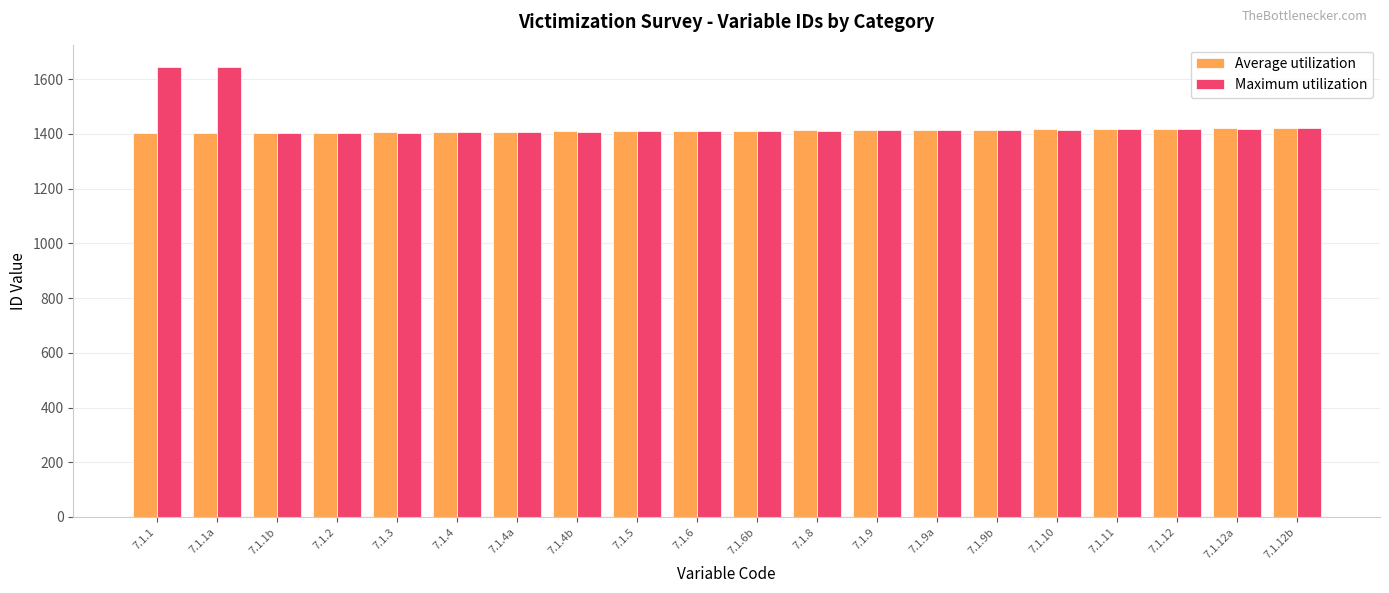

What is the total value across all series at 7.1.12?

2837